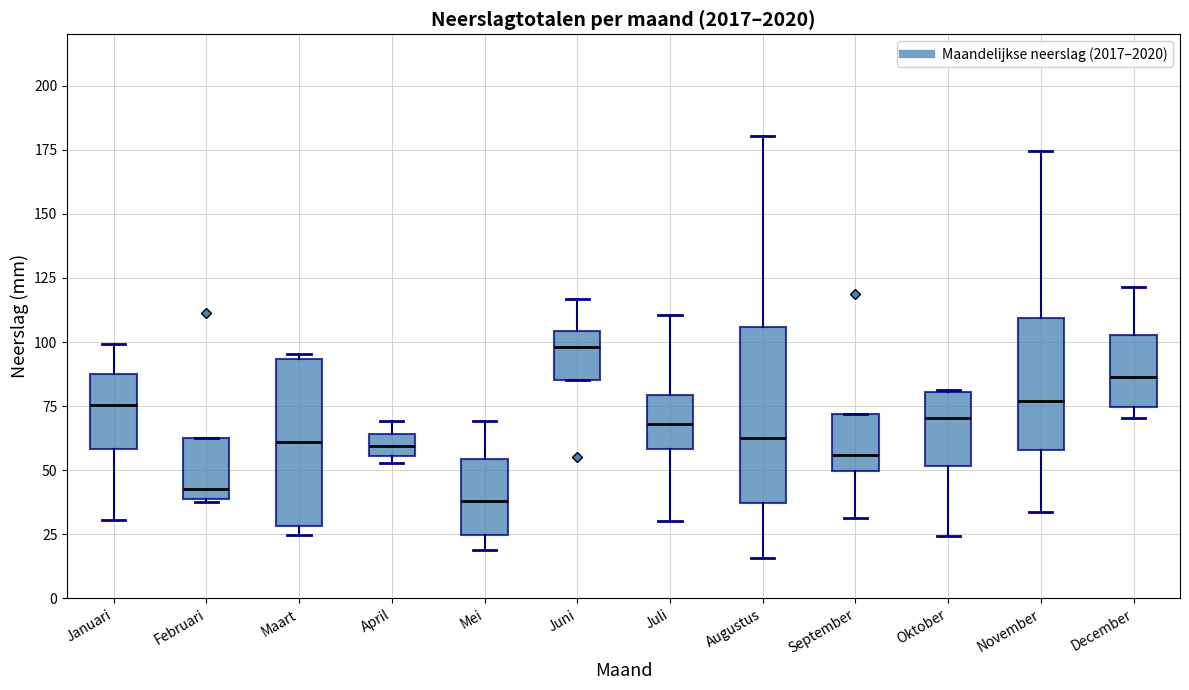

Reading left to right, transcribe this box plot: for each box, give where its median line is, the range the box spans, and where its two whiskers end, as read against the y-axis. The values are not printed on the chart, so give them approximately, as read against the axis.

Januari: median 75, box 60 to 85, whiskers 30 to 100
Februari: median 45, box 40 to 60, whiskers 40 to 60
Maart: median 60, box 30 to 95, whiskers 25 to 95 (just above the box's upper edge)
April: median 60, box 55 to 65, whiskers 55 (just below the box's lower edge) to 70
Mei: median 40, box 25 to 55, whiskers 20 to 70
Juni: median 100, box 85 to 105, whiskers 85 to 115
Juli: median 70, box 60 to 80, whiskers 30 to 110
Augustus: median 65, box 35 to 105, whiskers 15 to 180
September: median 55, box 50 to 70, whiskers 30 to 70
Oktober: median 70, box 50 to 80, whiskers 25 to 80
November: median 75, box 60 to 110, whiskers 35 to 175
December: median 85, box 75 to 105, whiskers 70 to 120